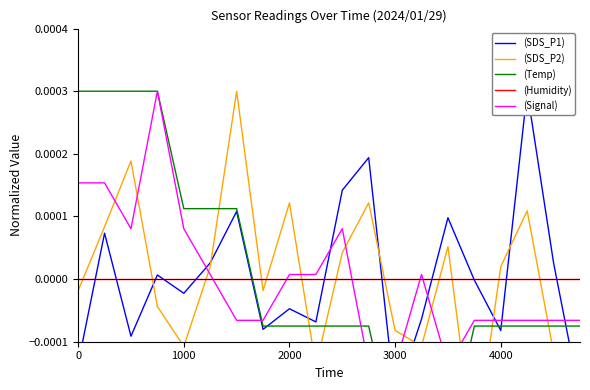

Reading right to left, extract all data points from this chart.

(SDS_P1): -0.0	0.0	0.0	-0.0	-0.0	0.0	-0.0	-0.0	0.0	0.0	-0.0	-0.0	-0.0	0.0	0.0	-0.0	0.0	-0.0	0.0	-0.0
(SDS_P2): -0.0	-0.0	0.0	0.0	-0.0	0.0	-0.0	-0.0	0.0	0.0	-0.0	0.0	-0.0	0.0	0.0	-0.0	-0.0	0.0	0.0	-0.0
(Temp): -0.0	-0.0	-0.0	-0.0	-0.0	-0.0	-0.0	-0.0	-0.0	-0.0	-0.0	-0.0	-0.0	0.0	0.0	0.0	0.0	0.0	0.0	0.0
(Humidity): 0.0	0.0	0.0	0.0	0.0	0.0	0.0	0.0	0.0	0.0	0.0	0.0	0.0	0.0	0.0	0.0	0.0	0.0	0.0	0.0
(Signal): -0.0	-0.0	-0.0	-0.0	-0.0	-0.0	0.0	-0.0	-0.0	0.0	0.0	0.0	-0.0	-0.0	0.0	0.0	0.0	0.0	0.0	0.0